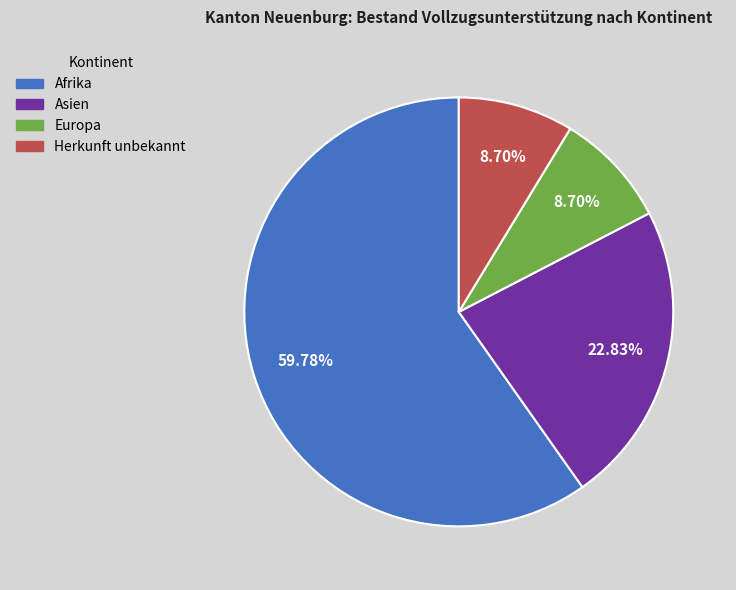

Count the number of slices in the pie.

4